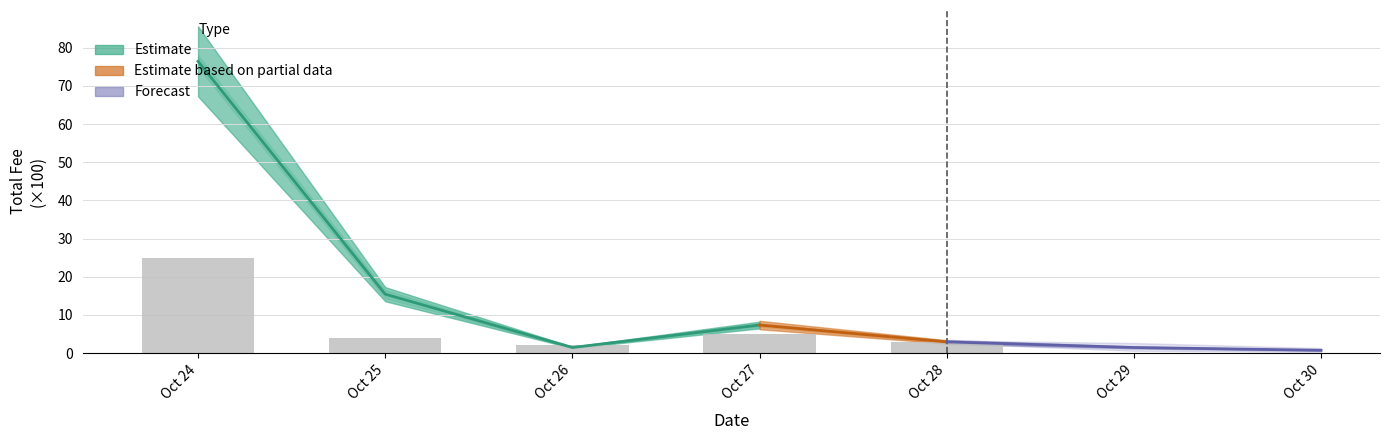

Does the chart contain any negative values?

No